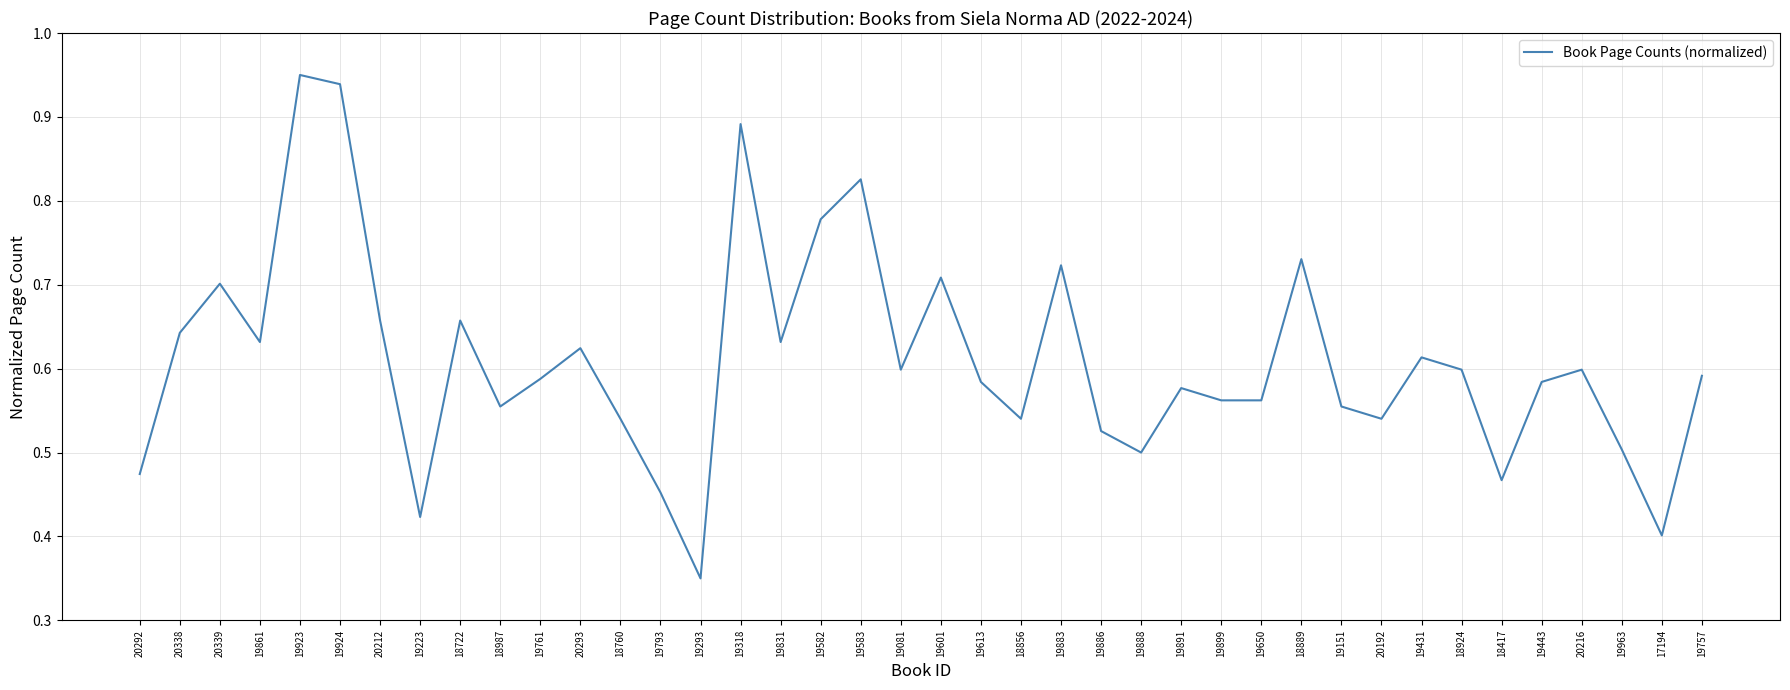

At which category does the data reach its first local valley?

19861